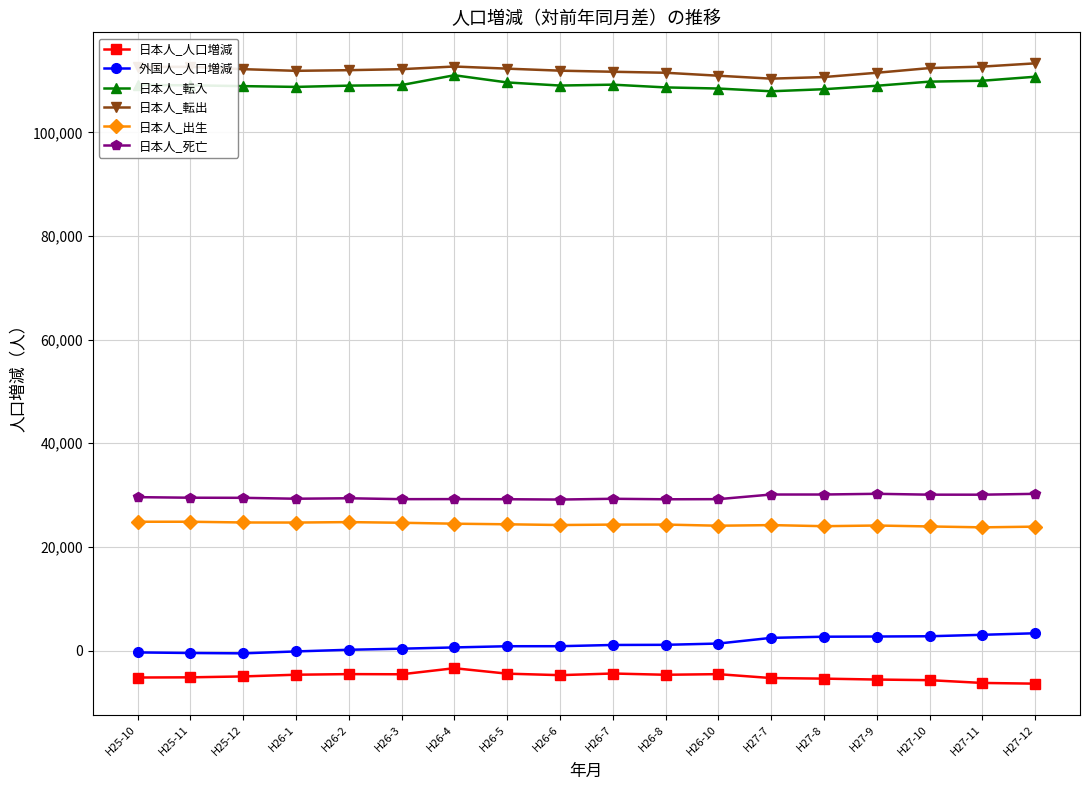

The value of 日本人_出生 at H26-7 is 24300. True or false?

True